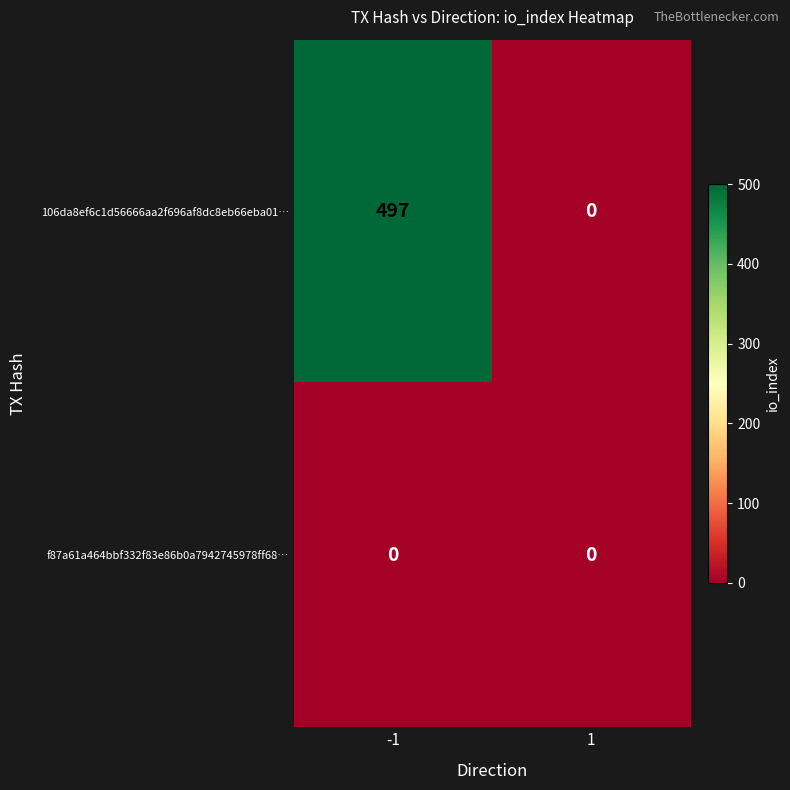

What is the approximate value of 106da8ef6c1d56666aa2f696af8dc8eb66eba01… at -1?

497